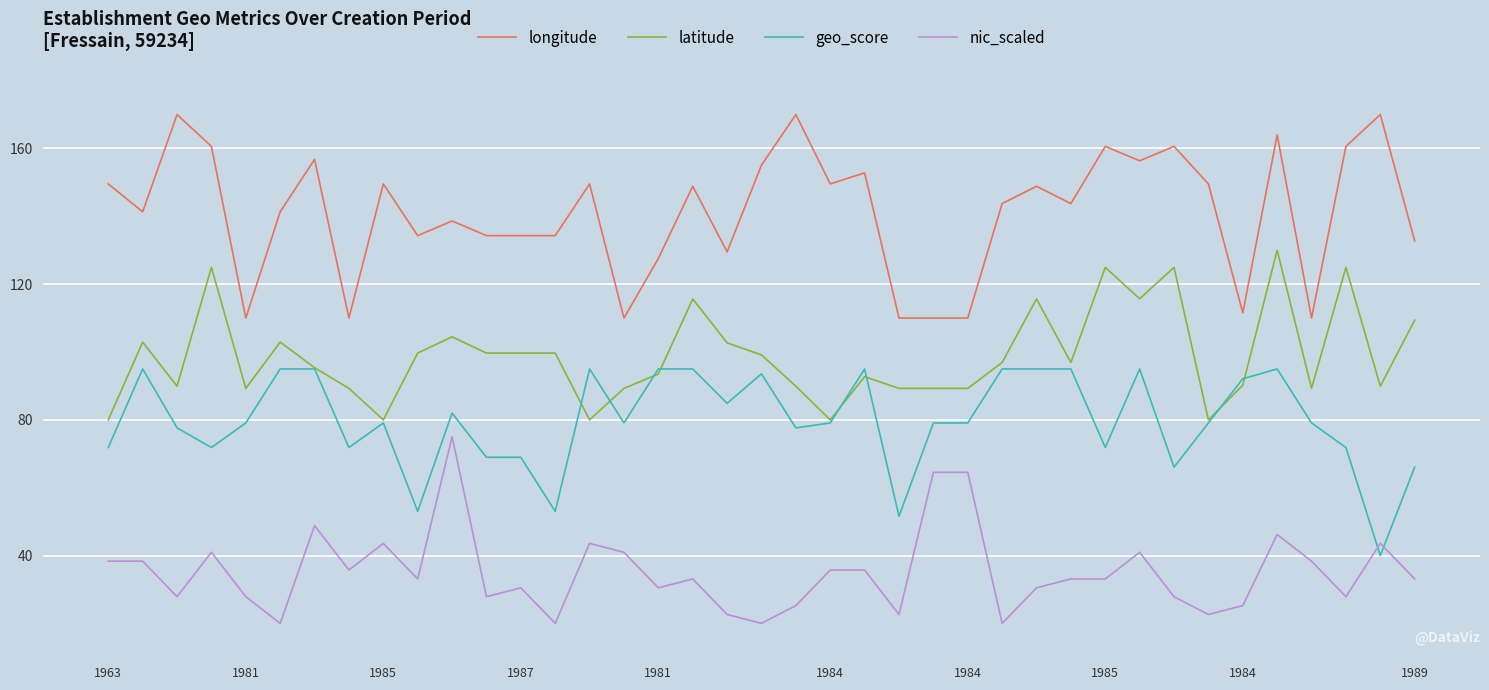

What is the maximum value shown in the chart?

170.0